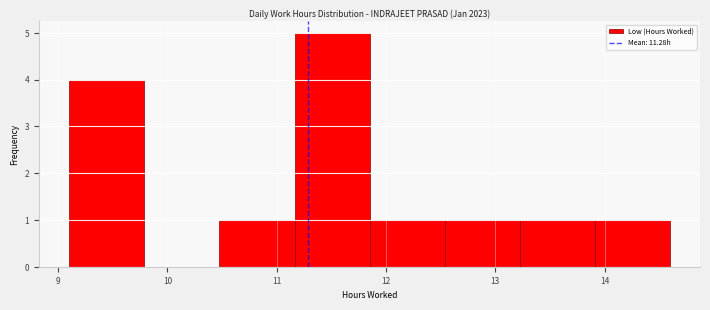

Reading left to right, list every bar in this chart as the range it spans on the x-axis followed by its height. Neither the bar edges nor the heights are printed on the chart, so give them approximately, as read against the axes.

9.1 to 9.8: 4
9.8 to 10.5: 0
10.5 to 11.2: 1
11.2 to 11.9: 5
11.9 to 12.5: 1
12.5 to 13.2: 1
13.2 to 13.9: 1
13.9 to 14.6: 1